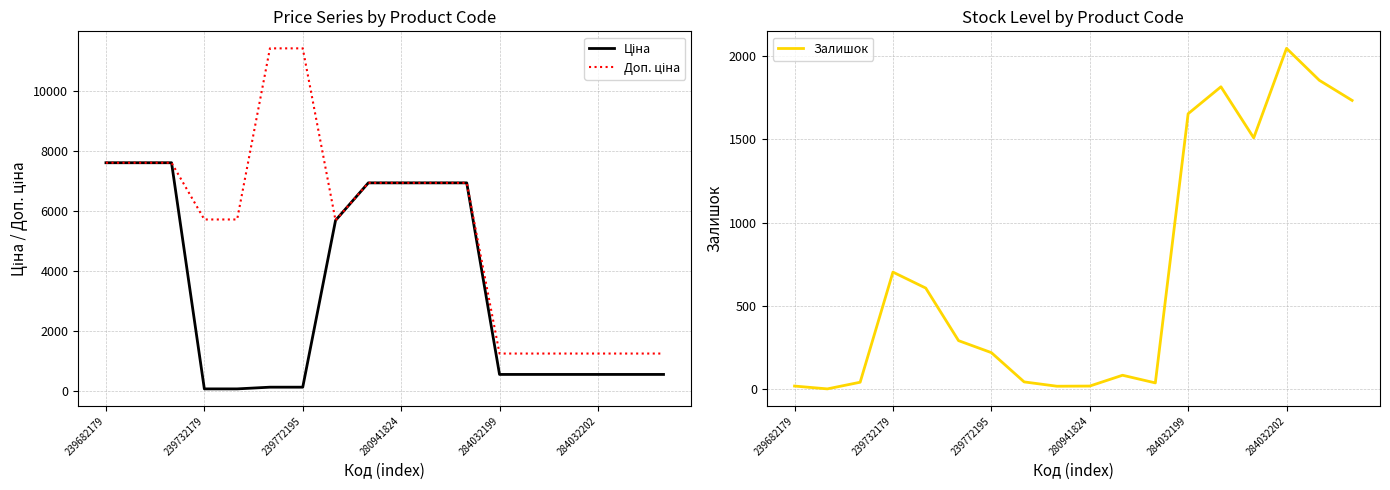

Reading left to right, what are all the values shown in this chart?

Ціна: 7596.5	7596.5	7596.5	57.0	57.0	114.1	114.1	5673.8	6925.7	6925.7	6925.7	6925.7	539.0	539.0	539.0	539.0	539.0	539.0
Доп. ціна: 7596.5	7596.5	7596.5	5705.0	5705.0	11410.0	11410.0	5673.8	6925.7	6925.7	6925.7	6925.7	1235.4	1235.4	1235.4	1235.4	1235.4	1235.4
Залишок: 17.0	0.0	40.0	702.0	606.0	290.0	218.0	42.0	16.0	17.0	82.0	36.0	1654.0	1816.0	1509.0	2047.0	1855.0	1734.0